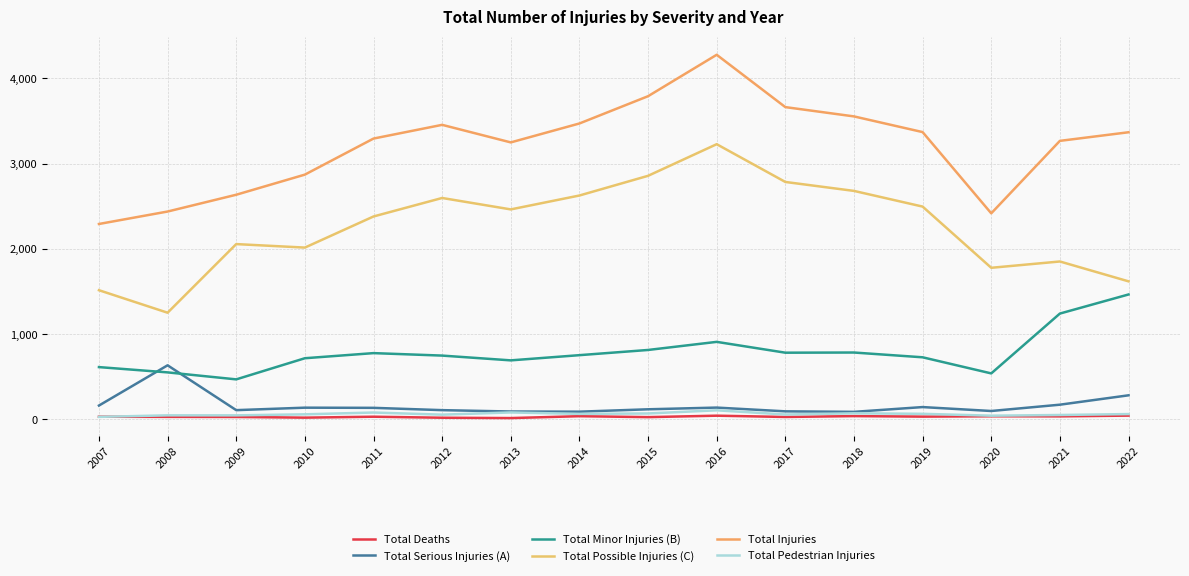

Rank the series by their maximum value, from highest to lowest.

Total Injuries, Total Possible Injuries (C), Total Minor Injuries (B), Total Serious Injuries (A), Total Pedestrian Injuries, Total Deaths